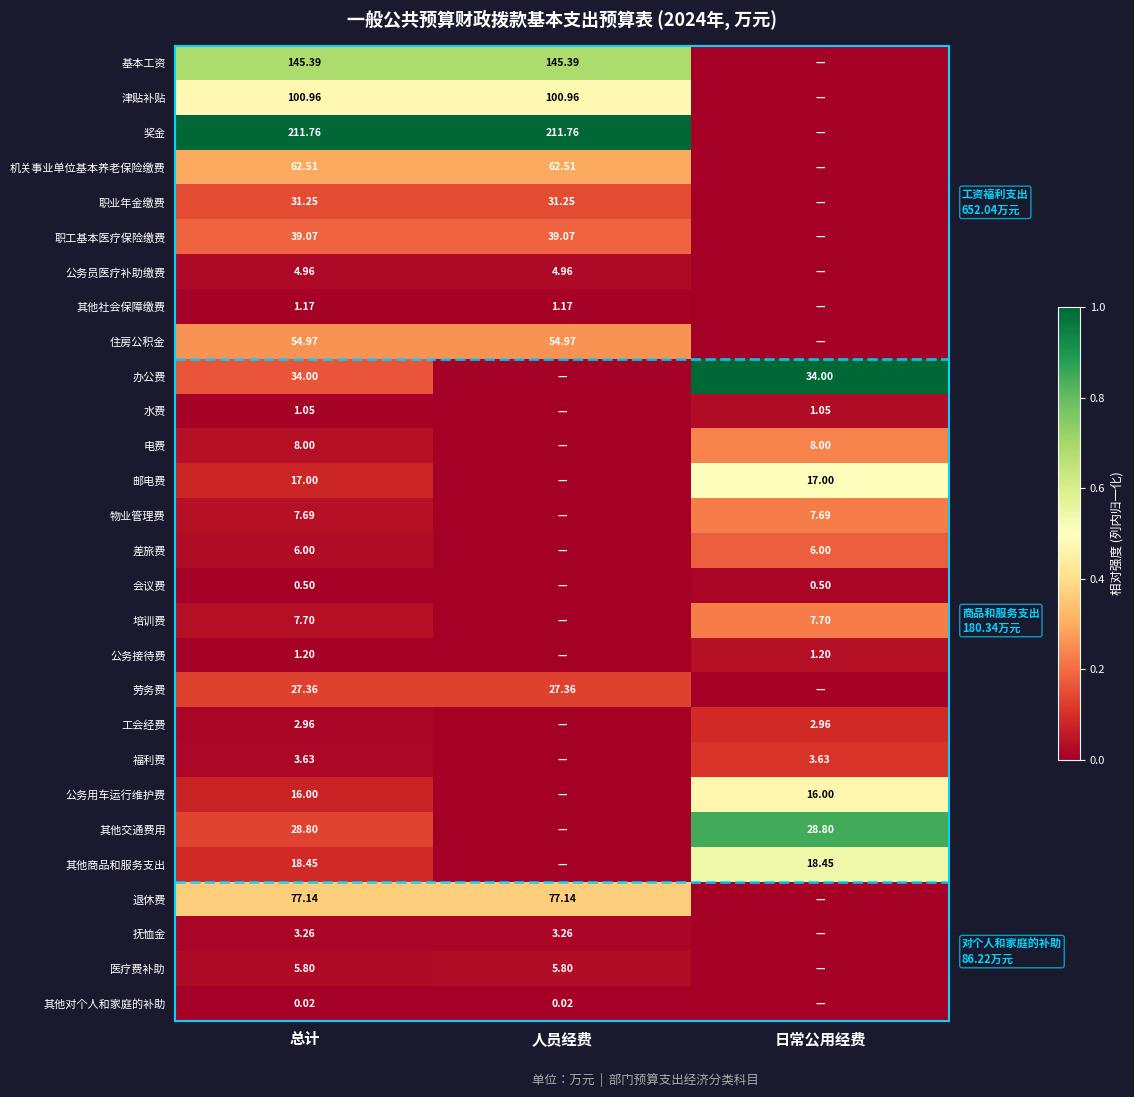

Is the value of 培训费 at 总计 greater than the value of 邮电费 at 总计?

No